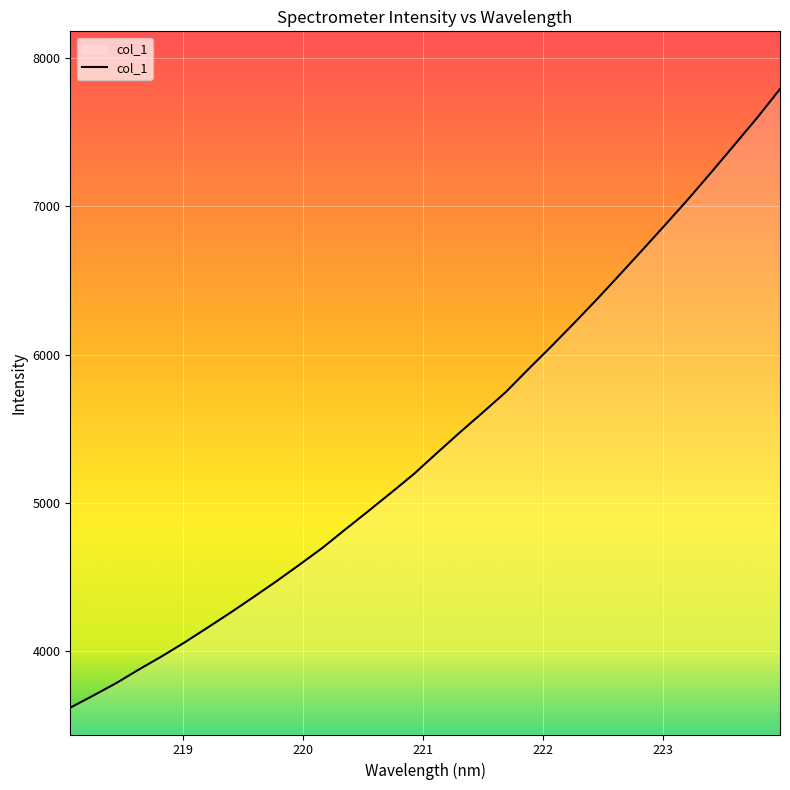

What is the average value?

5421.1